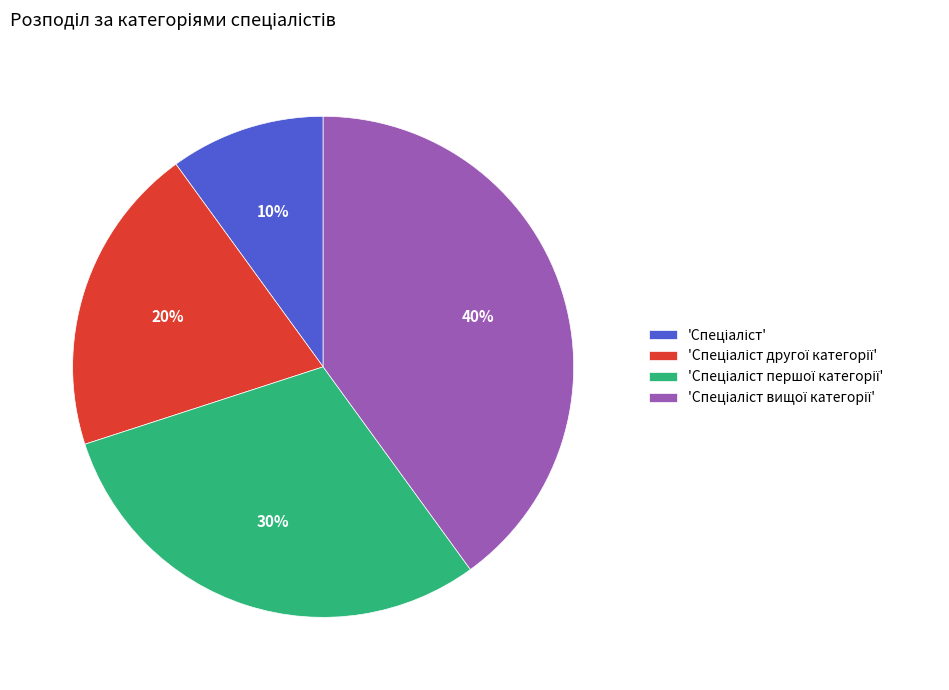

To the nearest percent, what is the average slice percentage?

25%